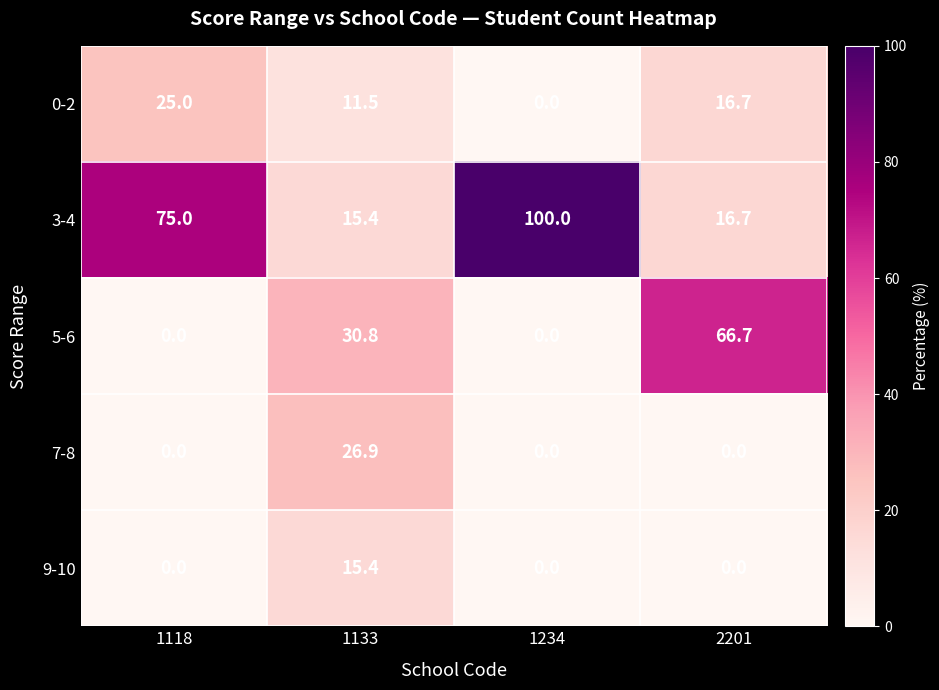

What is the spread (max minus min) of values at 1118?

75.0